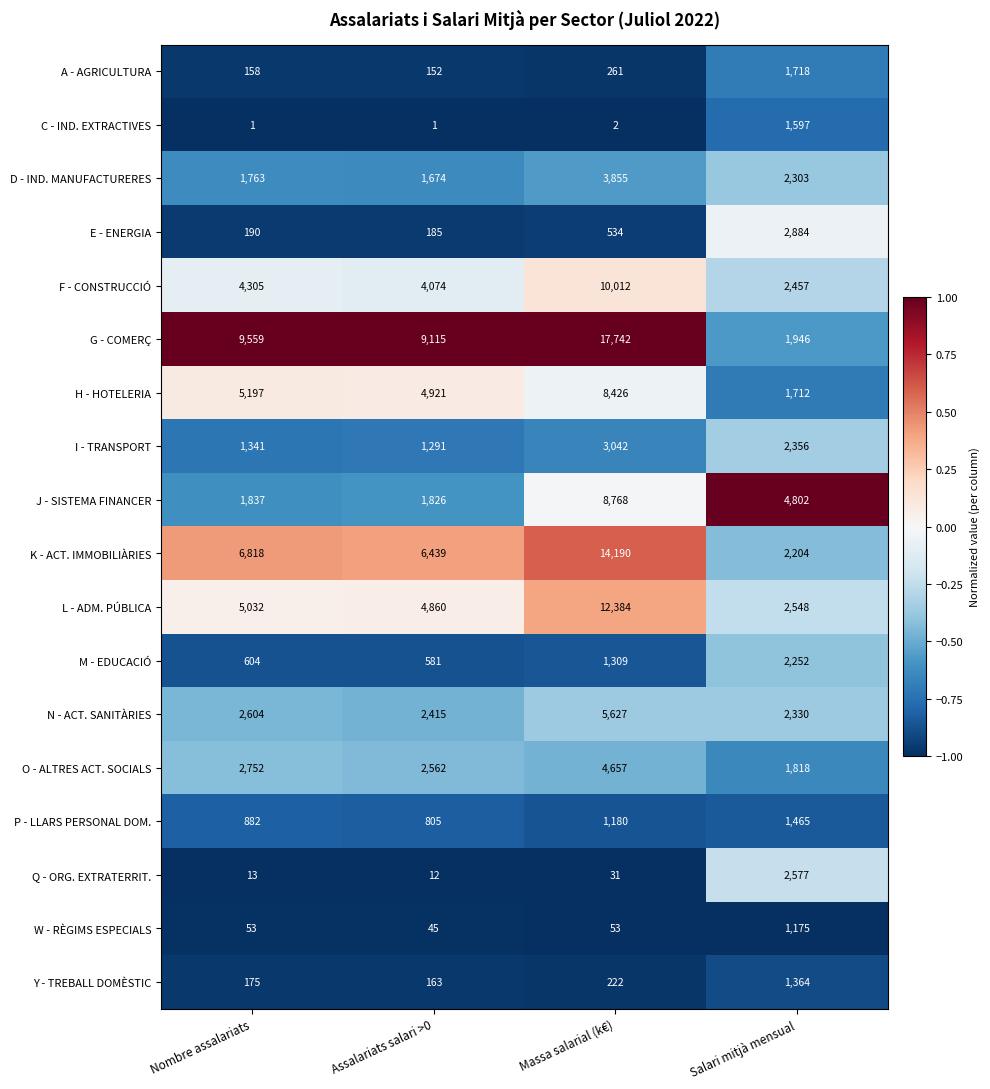

What is the difference between the second highest and second lowest values in the H - HOTELERIA series?

276